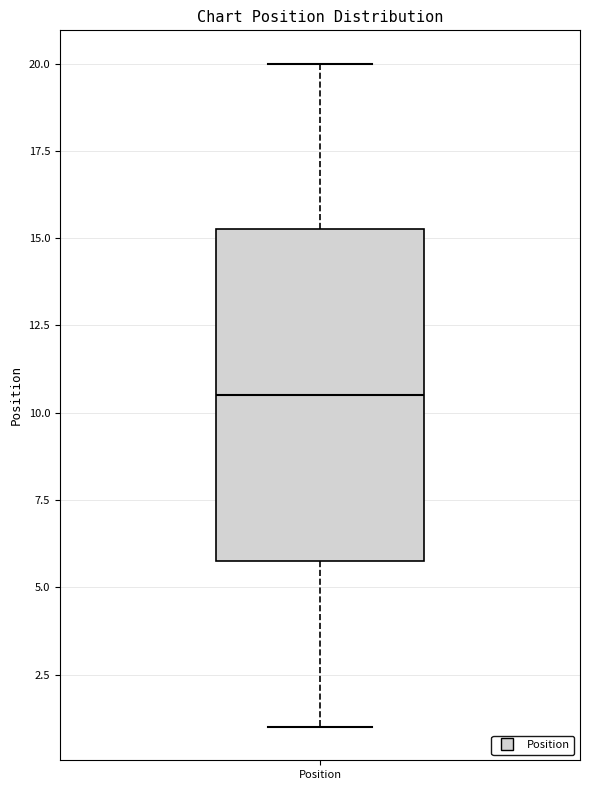

Where is the upper edge of the box for Position on the y-axis? The values are not printed on the chart, so give them approximately, as read against the axis.

15.5